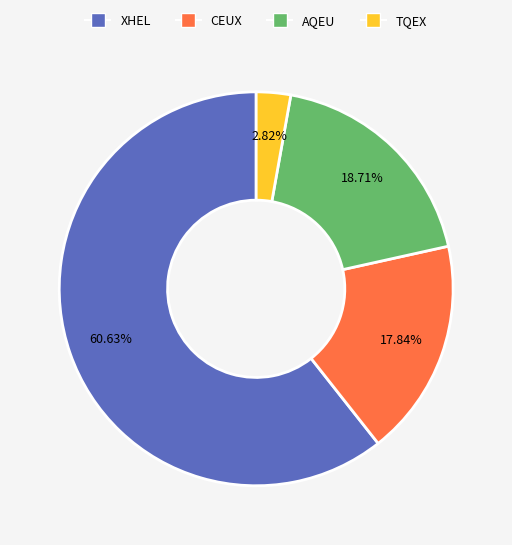

How many segments does this pie chart have?

4